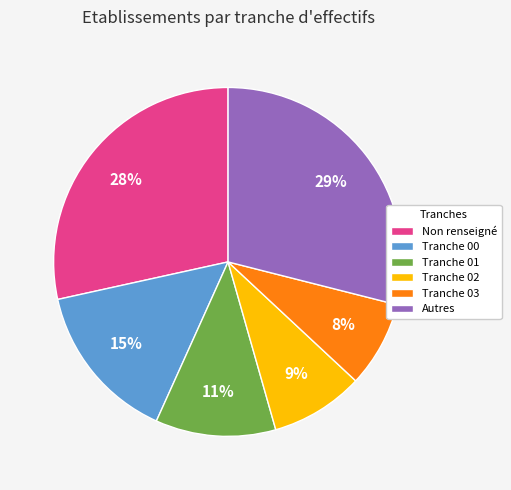

What is the smallest slice in the pie chart?

Tranche 03